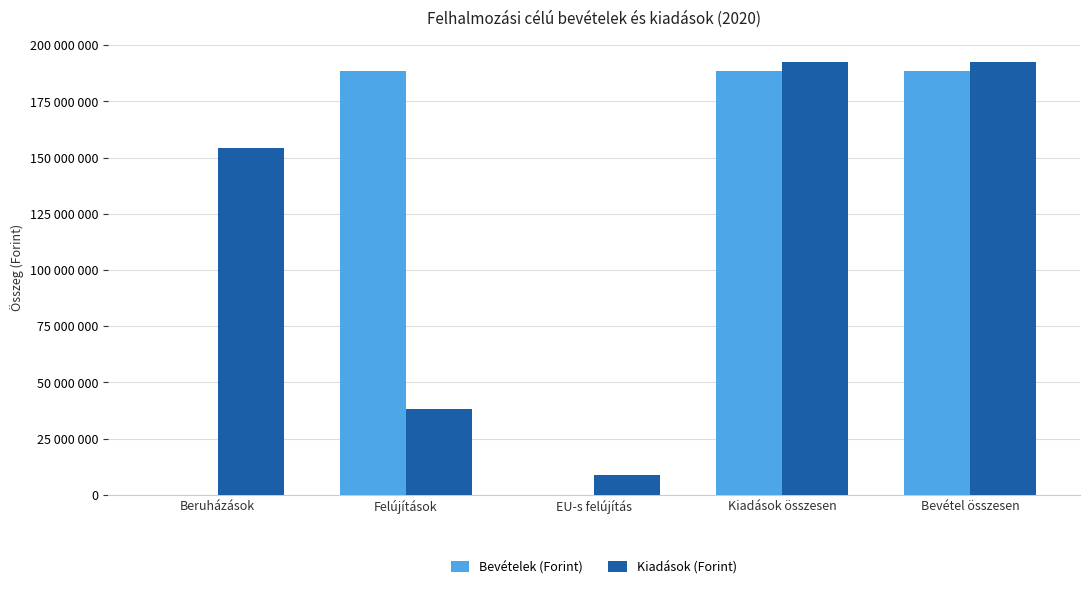

Does the chart contain stacked bars?

No